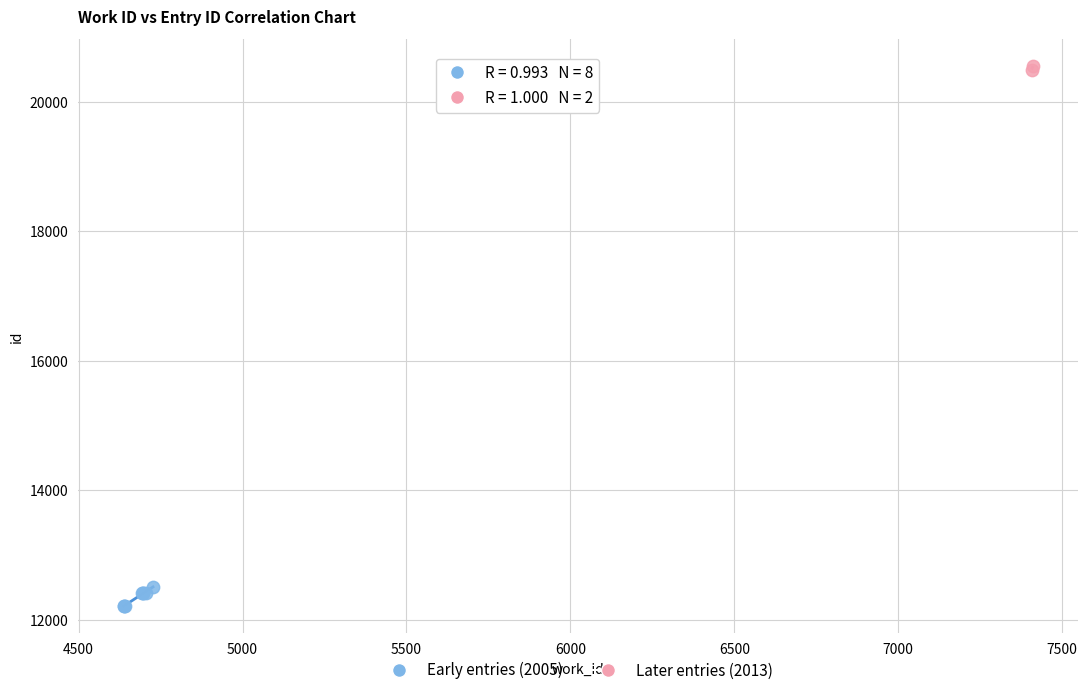

What are all the series names shown in the legend?

Early entries (2005), Later entries (2013)